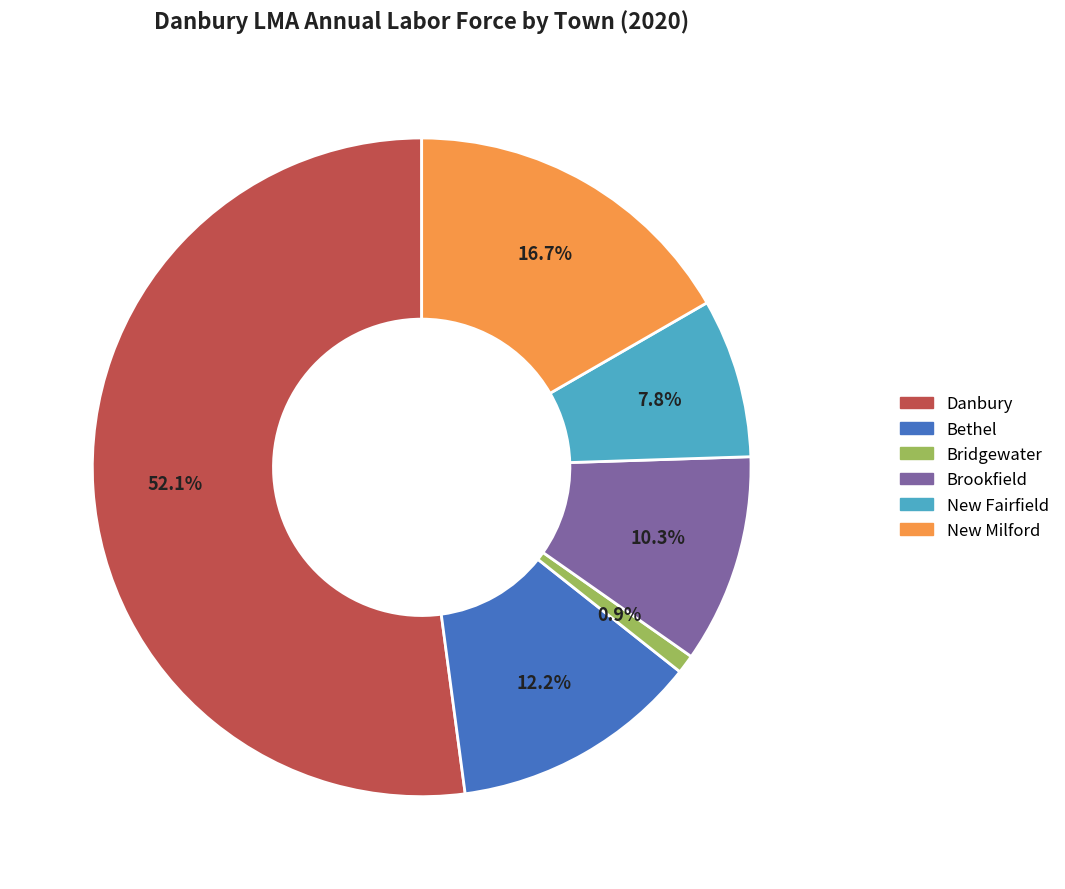

Which slice is the largest?

Danbury